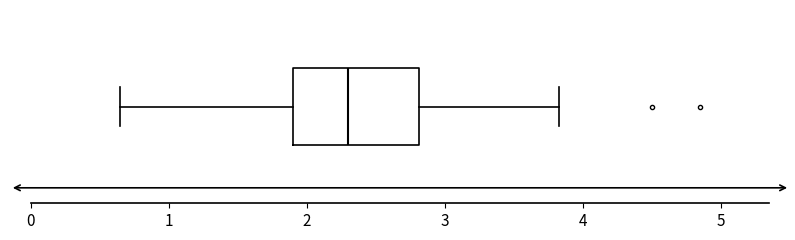

Read this box plot against the x-axis: the position of the median line, the range covered by the box, and the ends of both whiskers. The values are not printed on the chart, so give them approximately, as read against the axis.

median 2.3, box 1.9 to 2.8, whiskers 0.7 to 3.8